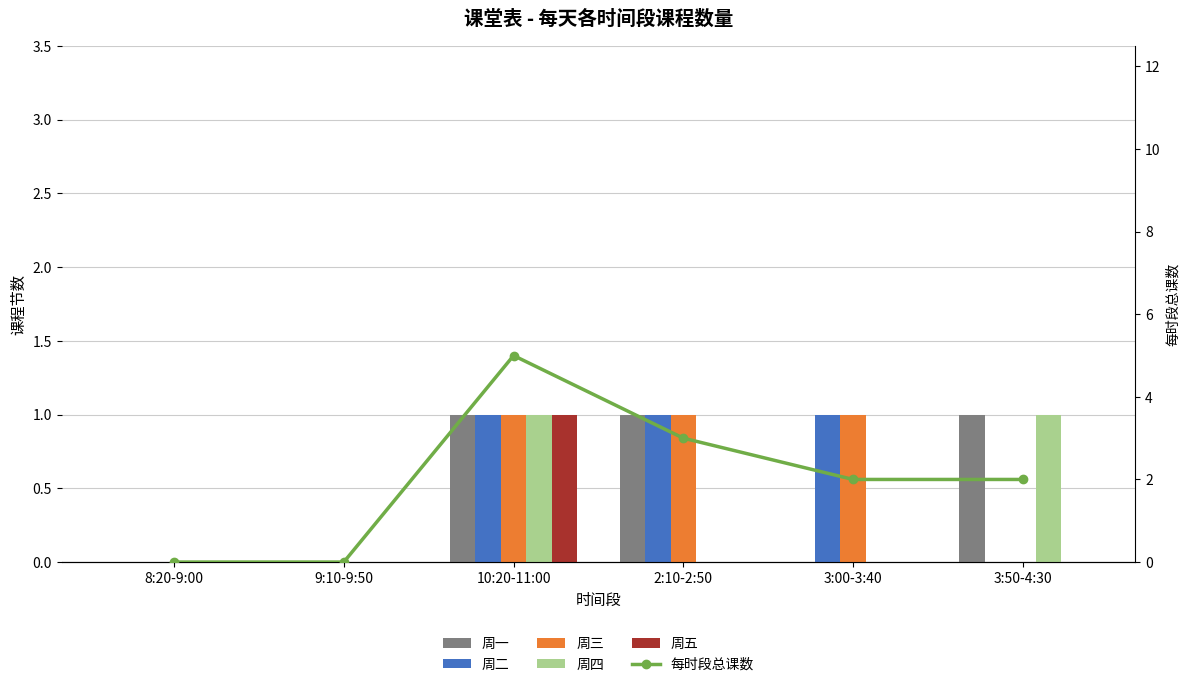

How many 周四 values are between 0 and 1?

6